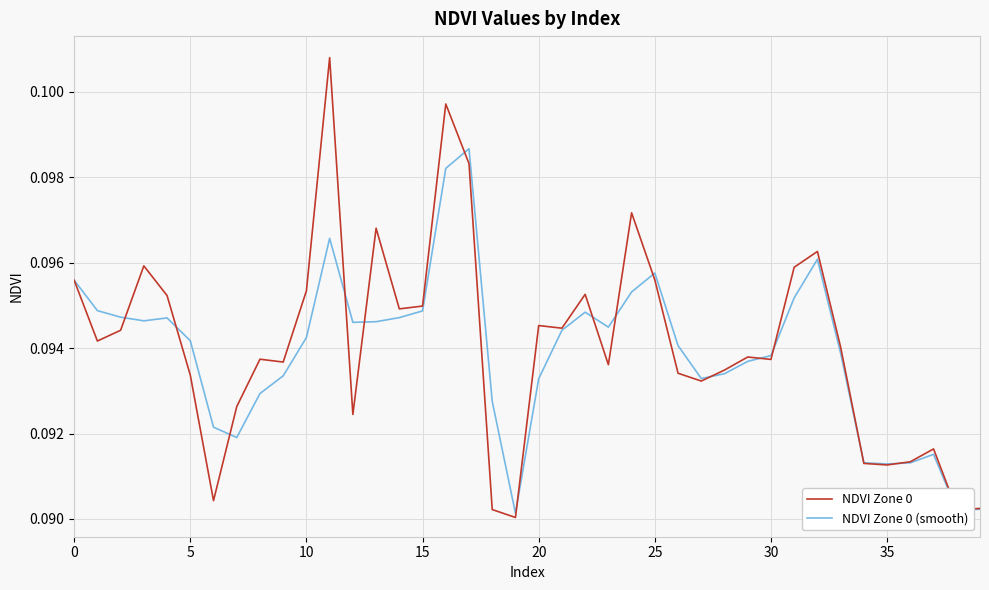

Is this an area chart (filled region under the line)?

No